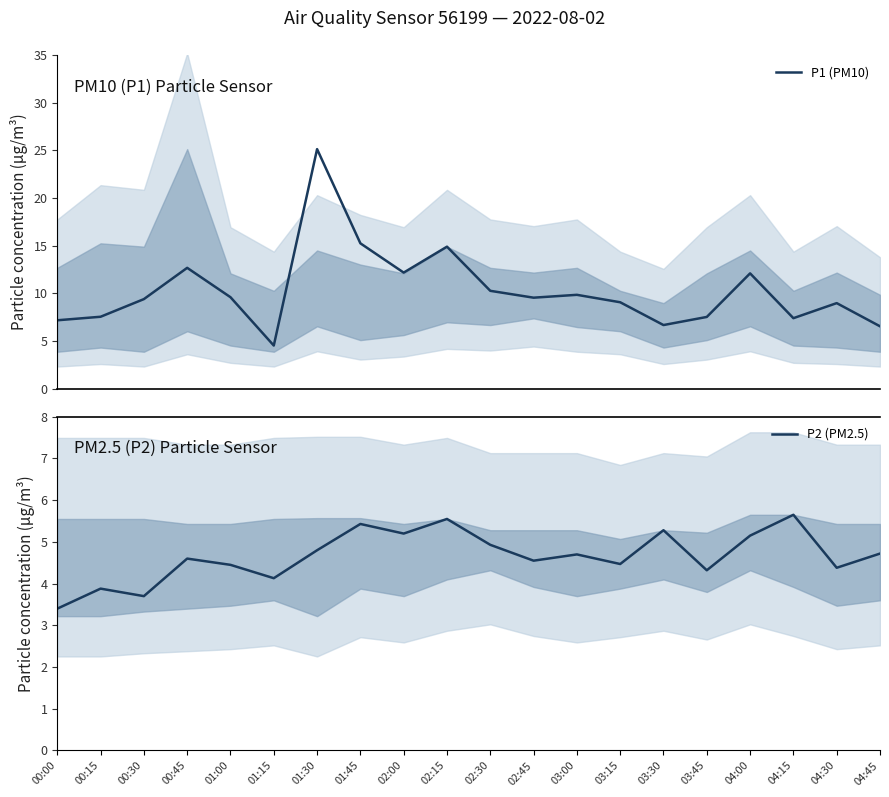

What is the value of the P1 (PM10) point at the 16th from the left?

7.5